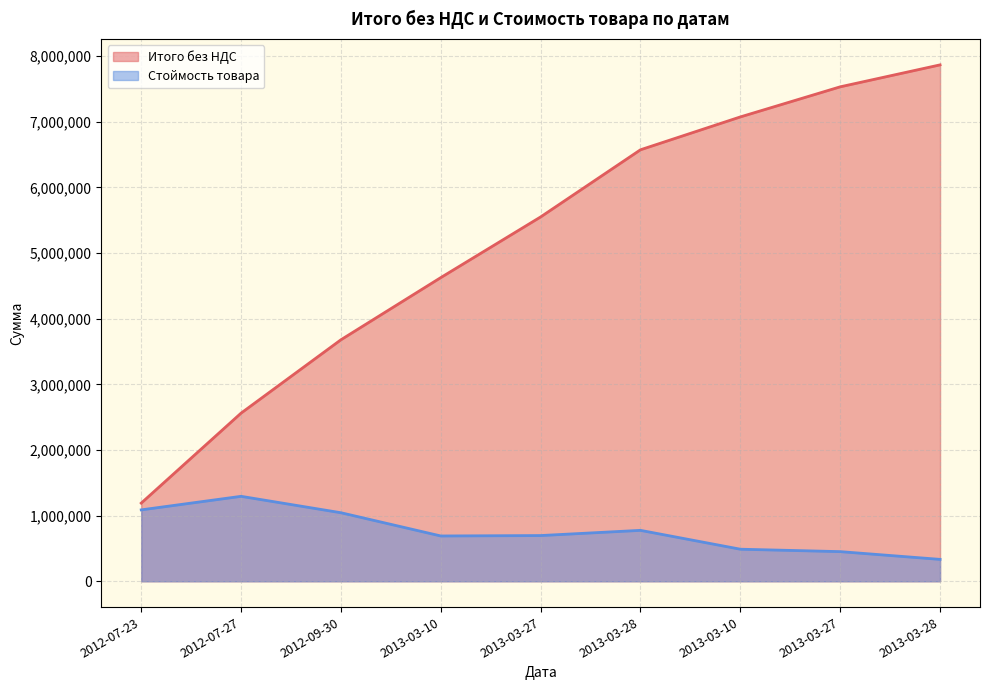

What is the spread (max minus min) of values at 2012-09-30?

2634754.6